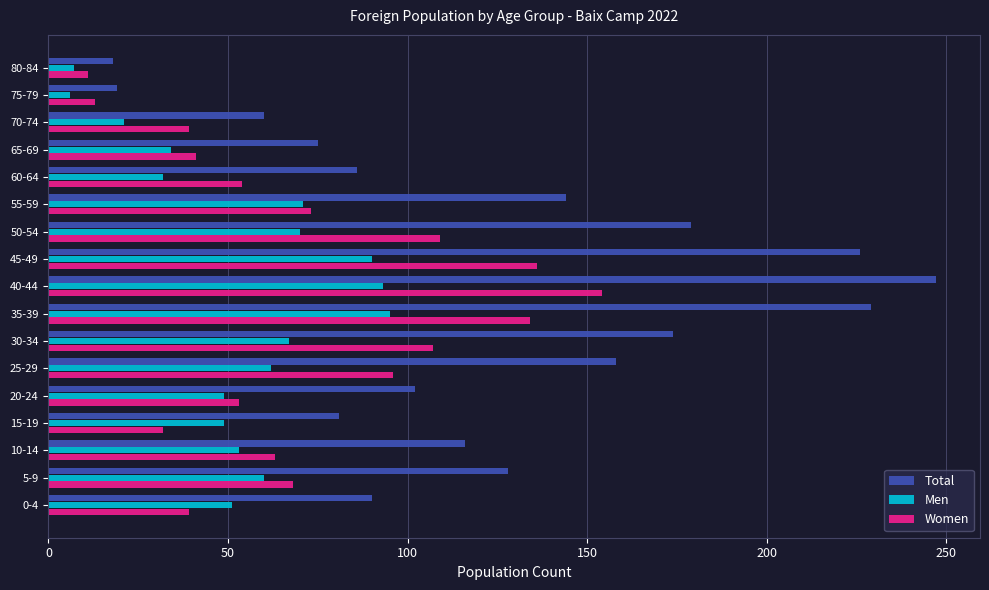

How many distinct data groups are displayed?

3